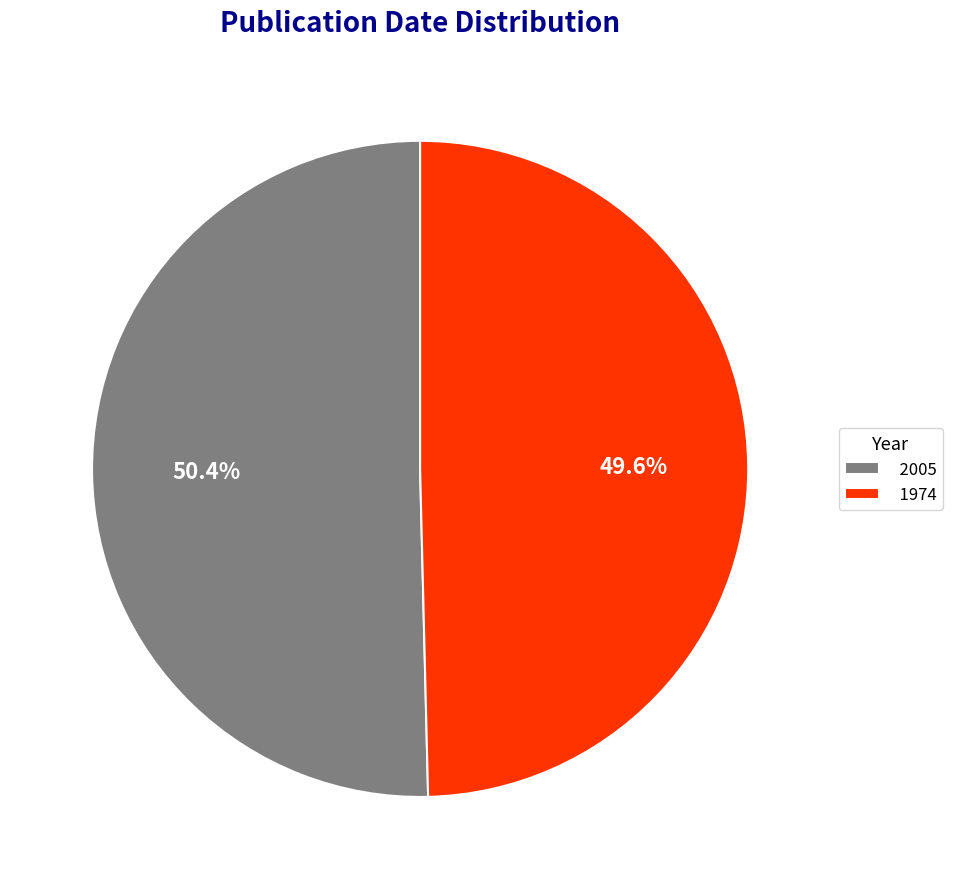

To the nearest percent, what is the combined percentage of 2005 and 1974?

100%